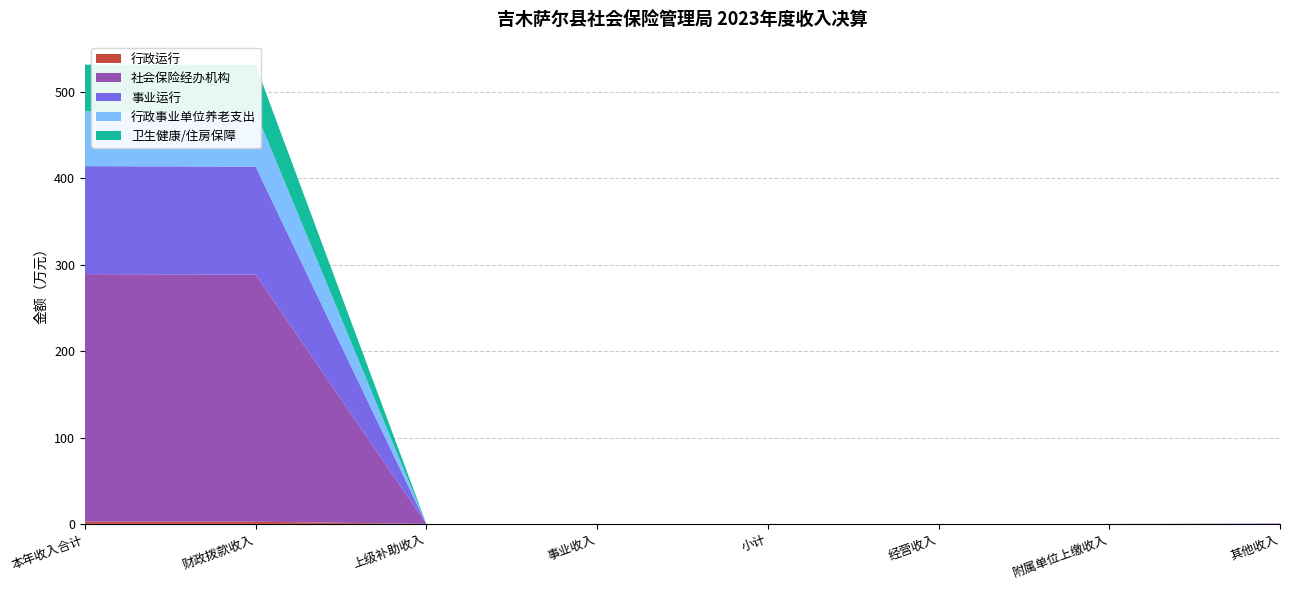

Reading left to right, transcribe all the data shown in this chart.

行政运行: 本年收入合计=2.5	财政拨款收入=2.5	上级补助收入=0.0	事业收入=0.0	小计=0.0	经营收入=0.0	附属单位上缴收入=0.0	其他收入=0.0
社会保险经办机构: 本年收入合计=286.8	财政拨款收入=286.2	上级补助收入=0.0	事业收入=0.0	小计=0.0	经营收入=0.0	附属单位上缴收入=0.0	其他收入=0.5
事业运行: 本年收入合计=125.0	财政拨款收入=125.0	上级补助收入=0.0	事业收入=0.0	小计=0.0	经营收入=0.0	附属单位上缴收入=0.0	其他收入=0.0
行政事业单位养老支出: 本年收入合计=63.5	财政拨款收入=63.5	上级补助收入=0.0	事业收入=0.0	小计=0.0	经营收入=0.0	附属单位上缴收入=0.0	其他收入=0.0
卫生健康/住房保障: 本年收入合计=54.1	财政拨款收入=54.1	上级补助收入=0.0	事业收入=0.0	小计=0.0	经营收入=0.0	附属单位上缴收入=0.0	其他收入=0.0